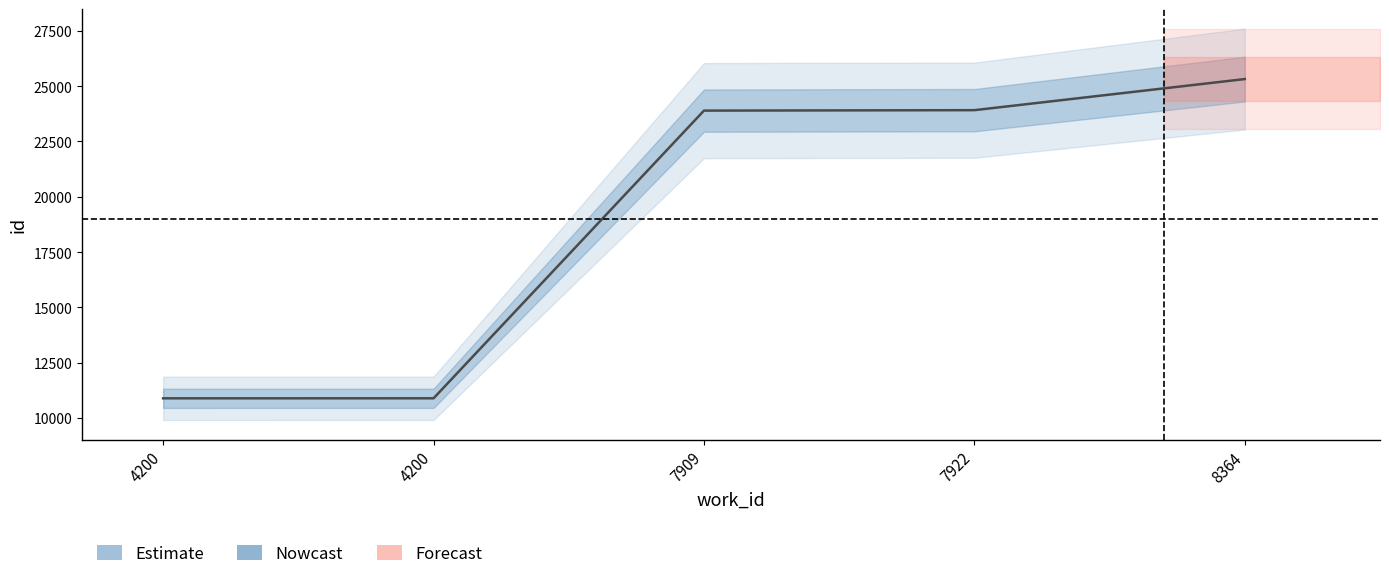

List the labels in order of value, smallest first.

4200, 4200, 7909, 7922, 8364